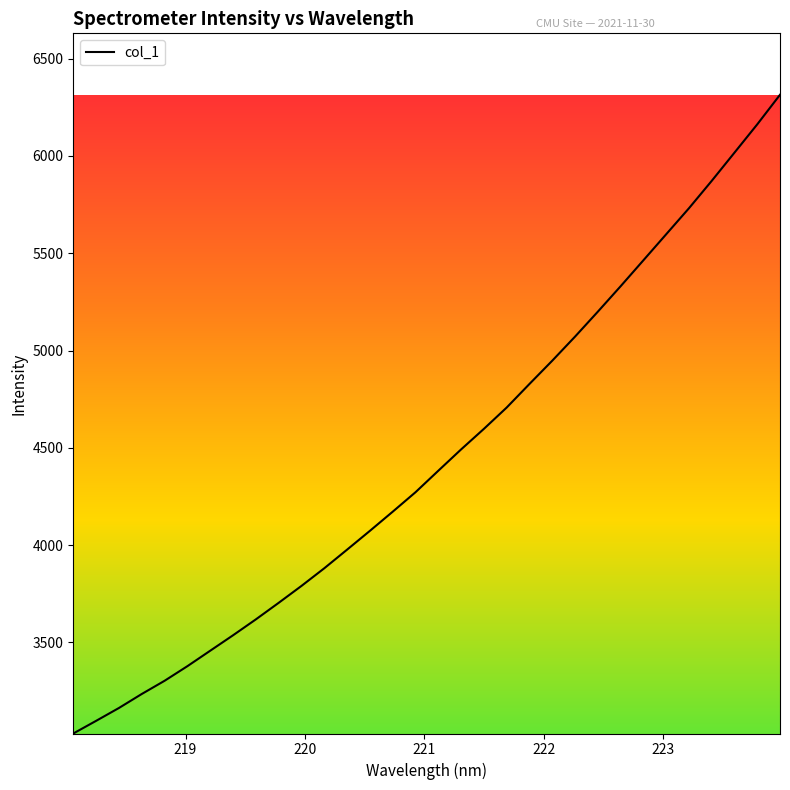

What is the average value?

4450.1